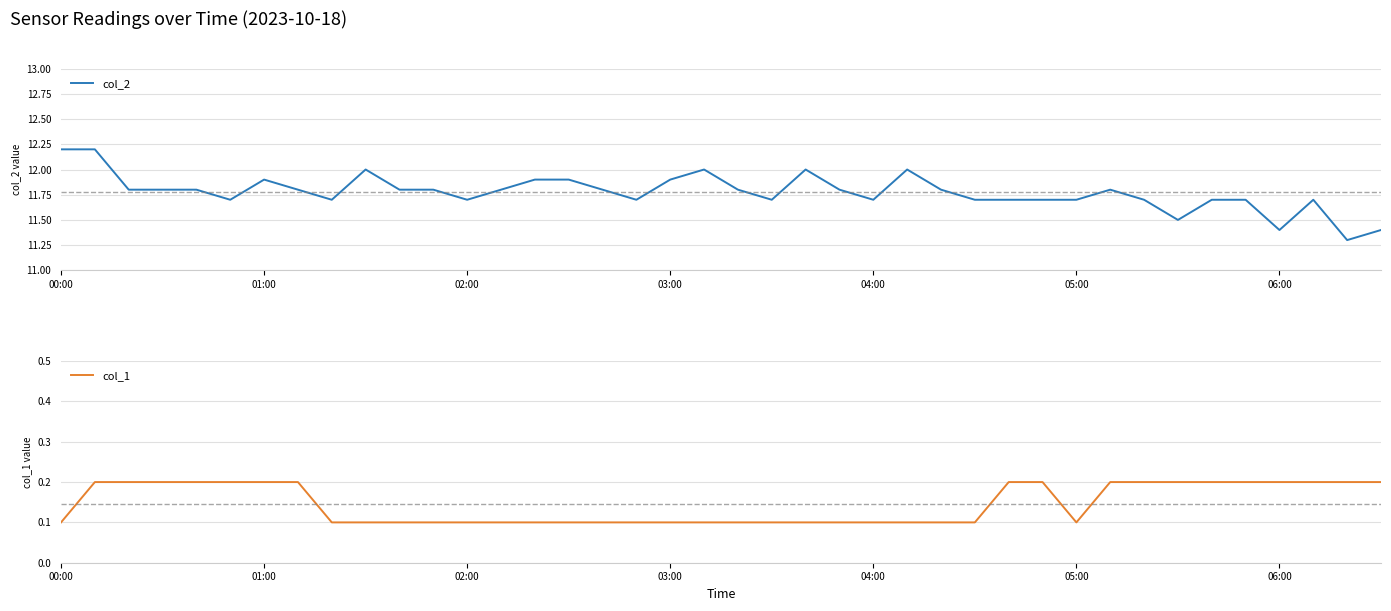

Which series has the largest range (max minus min)?

col_2